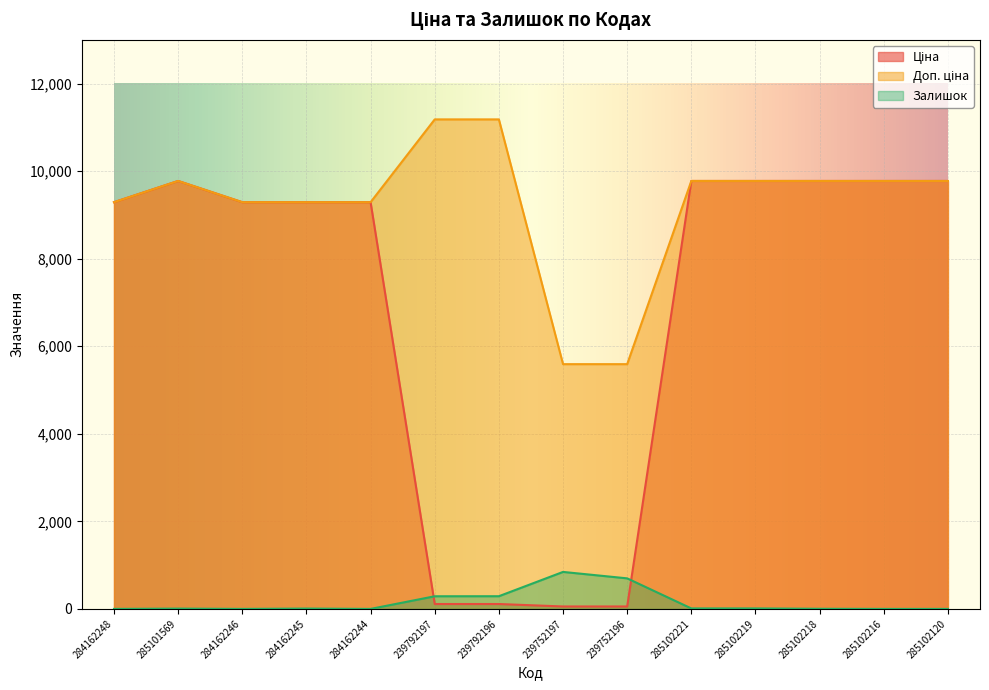

Which category has the lowest value across all series?

284162248